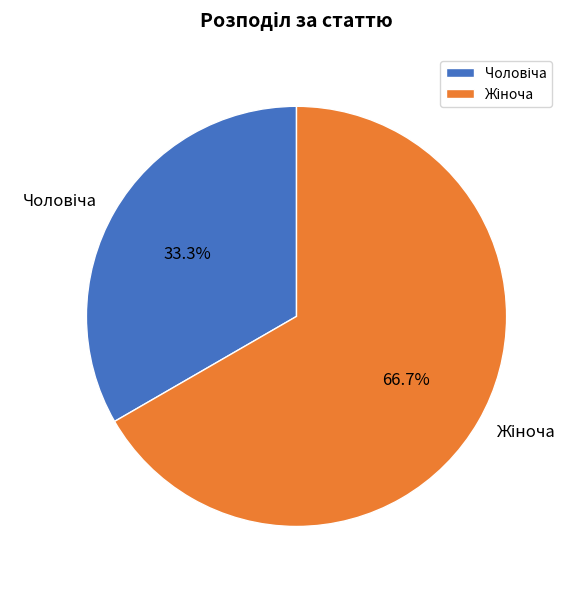

Is there any slice that represents more than half of the pie?

Yes